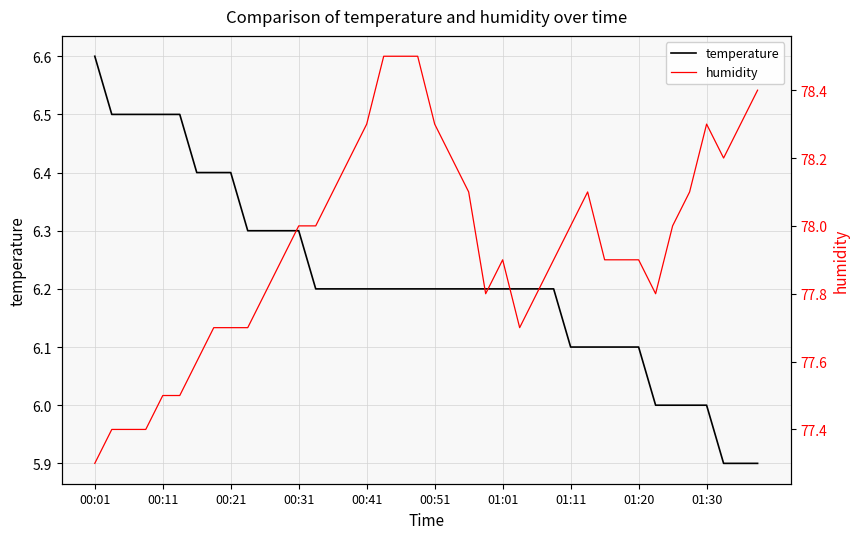

What is the maximum value for temperature?

6.6